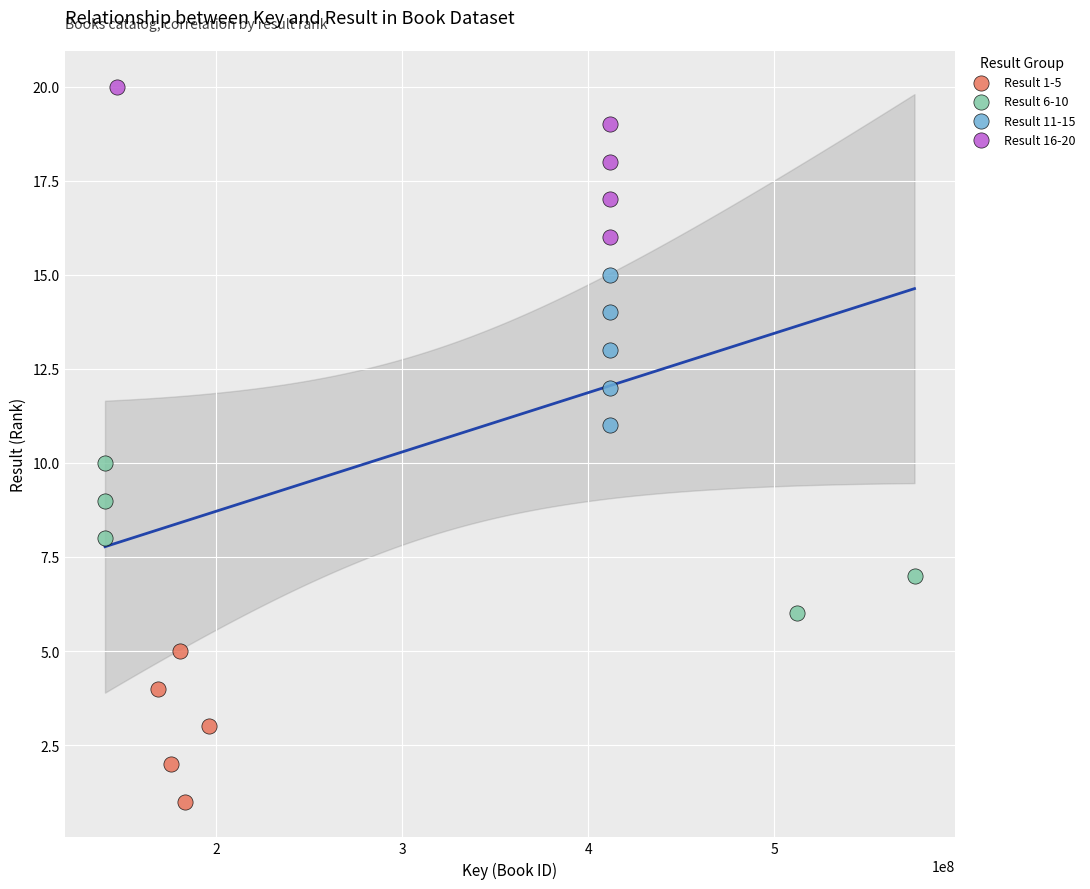

What are all the series names shown in the legend?

Result 1-5, Result 6-10, Result 11-15, Result 16-20